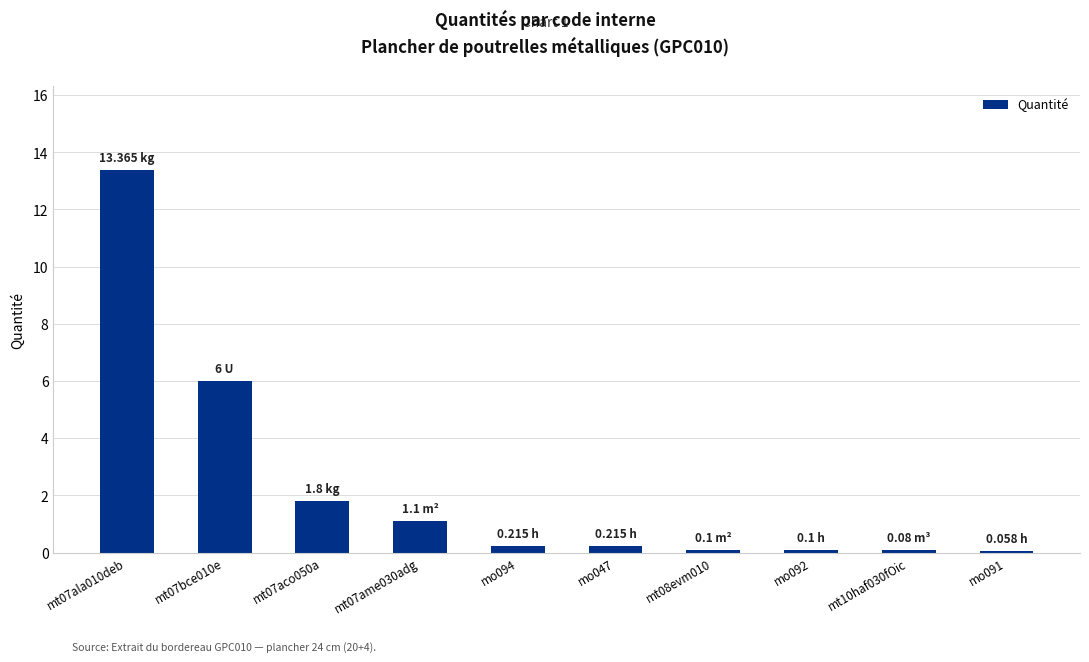

At which category does the chart reach its peak across all series?

mt07ala010deb